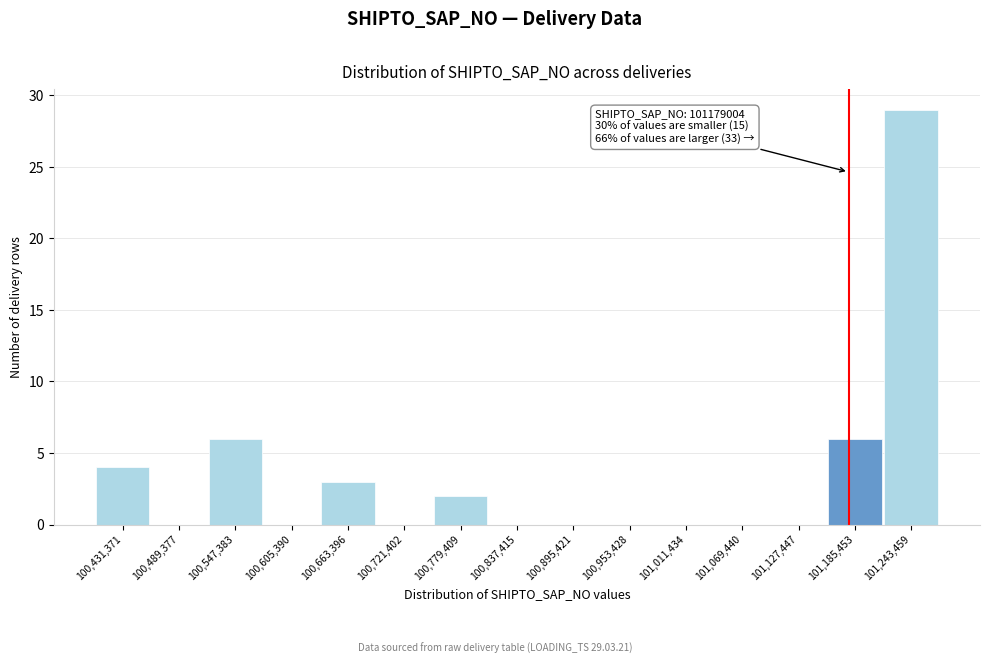

Over which range of the x-axis is the bar tallest?

101210000 to 101270000